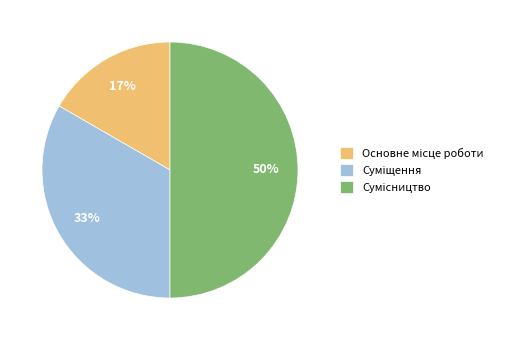

How many slices are in this pie chart?

3